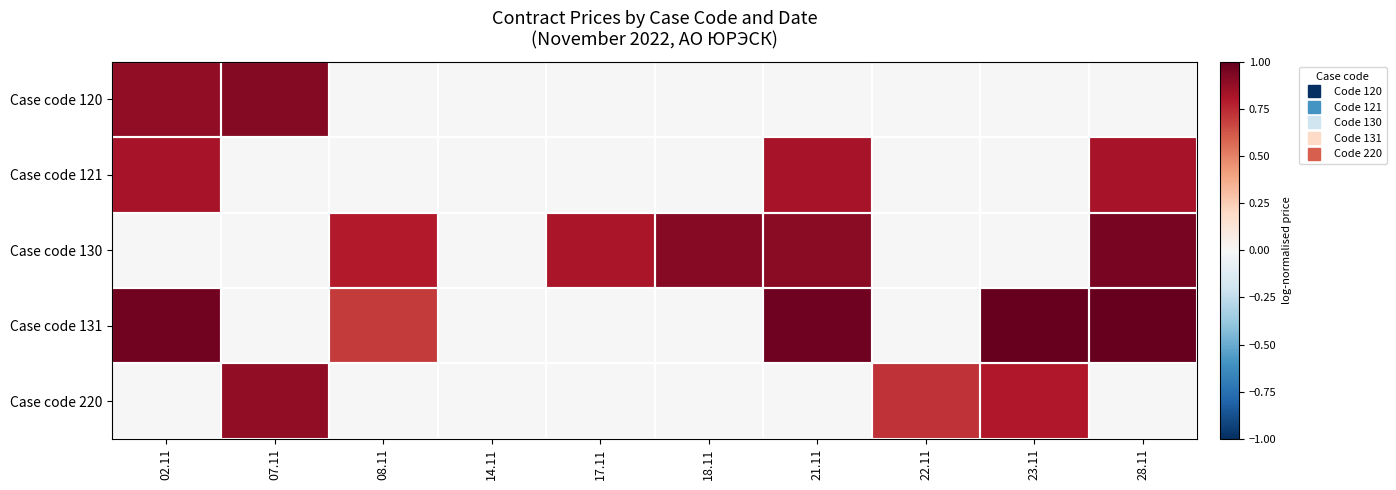

At how many categories does at least one series exceed 0?

9